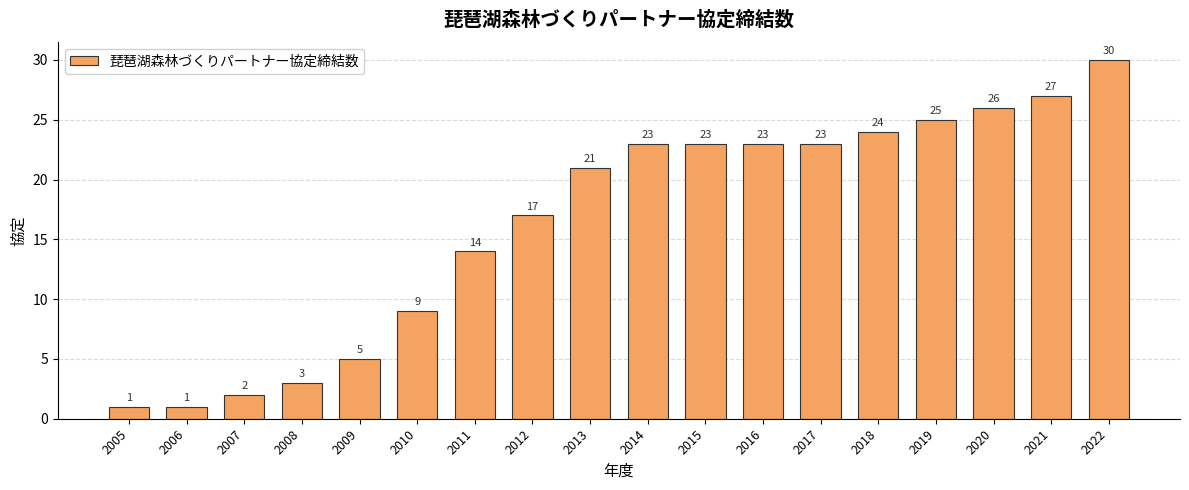

What is the difference between the values at 2010 and 2012?

8